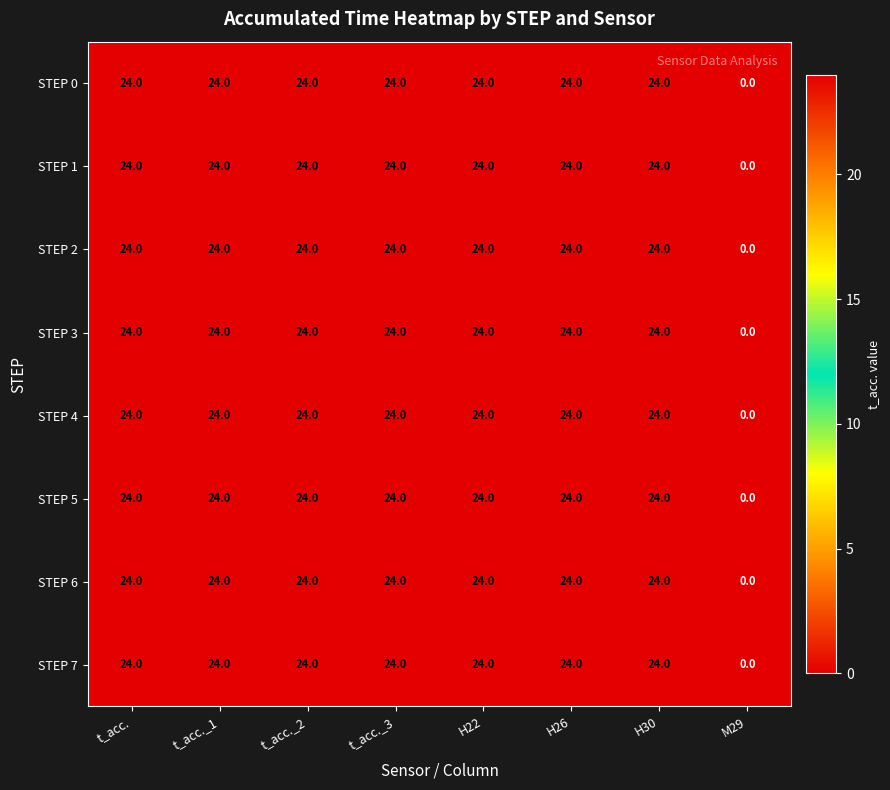

Is it true that STEP 0 equals 41 at t_acc.?

False